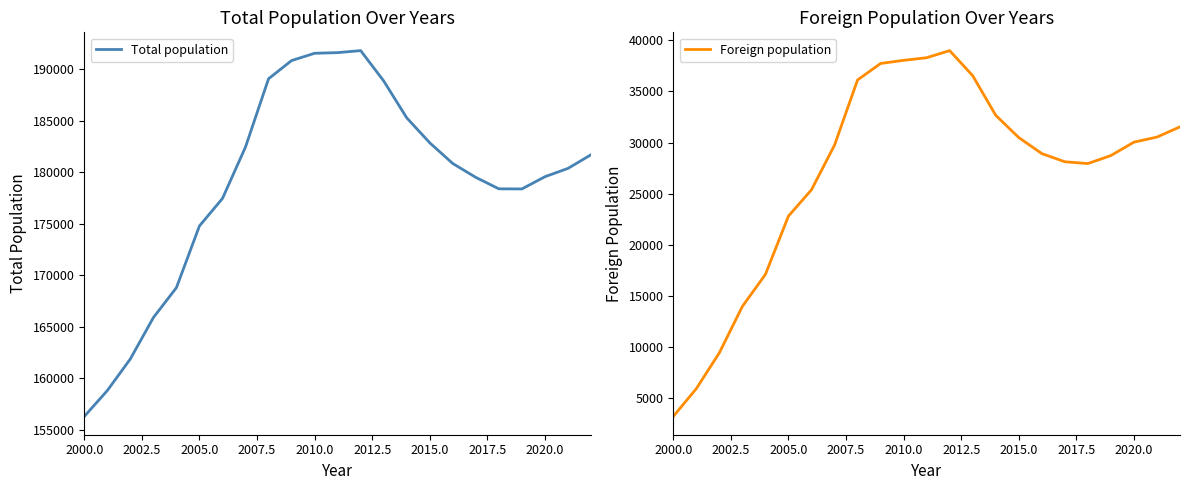

Rank the series by their average value, from lowest to highest.

Foreign population, Total population